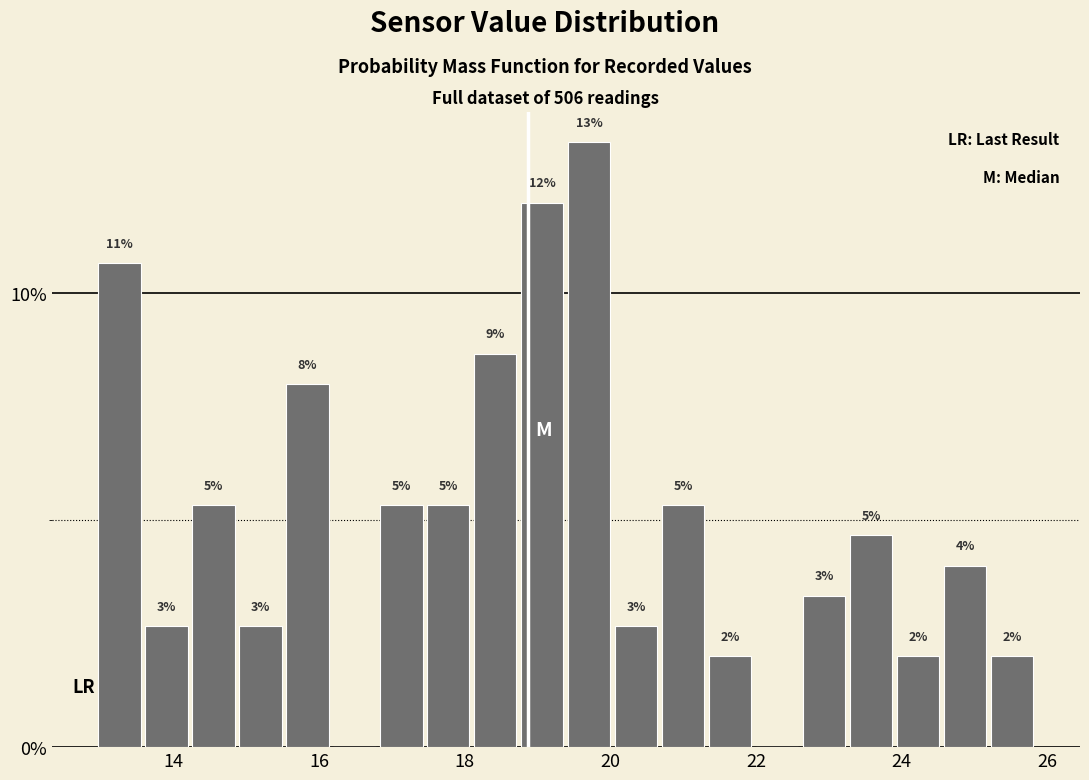

Around what value on the x-axis is the tallest bar? Give the approximate position of its centre, as read against the axis.

19.8